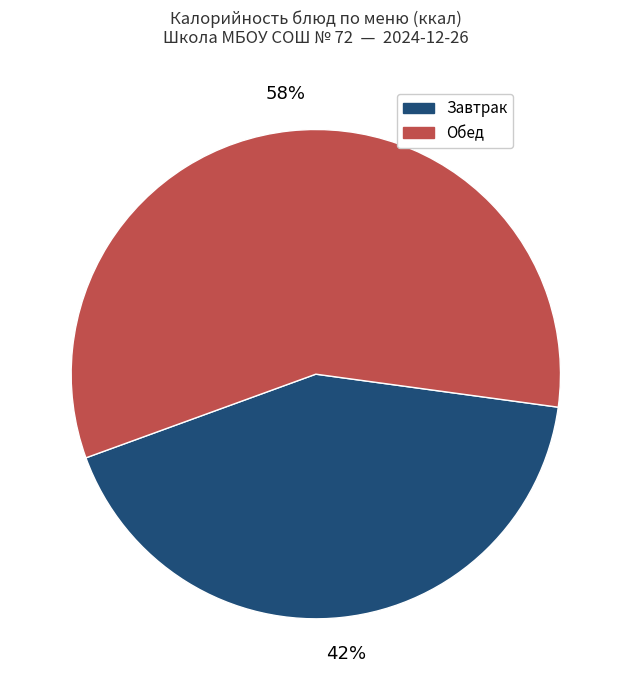

Is there any slice that represents more than half of the pie?

Yes